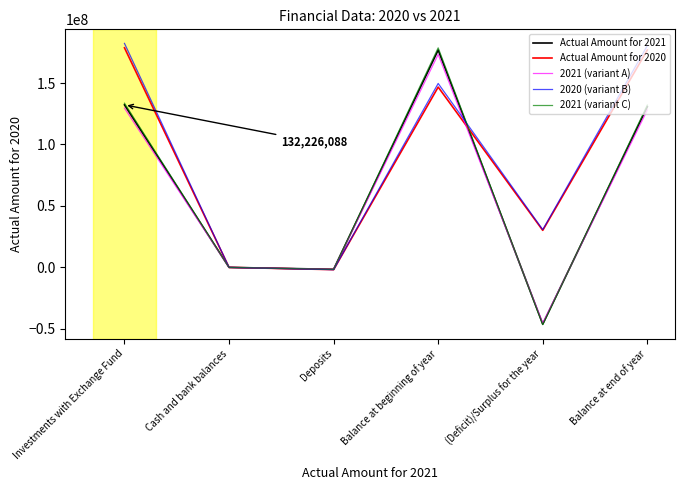

The Actual Amount for 2020 series shows 88567591.2 at Balance at end of year. True or false?

False